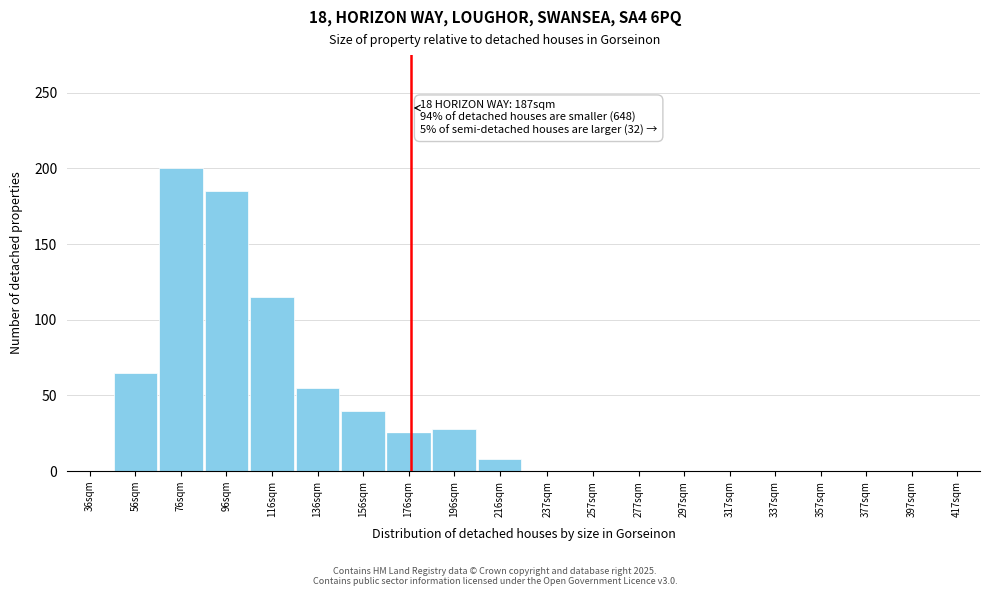

Reading left to right, transcribe all the data shown in this chart.

36sqm=0	56sqm=65	76sqm=200	96sqm=185	116sqm=115	136sqm=55	156sqm=40	176sqm=25	196sqm=28	216sqm=8	237sqm=0	257sqm=0	277sqm=0	297sqm=0	317sqm=0	337sqm=0	357sqm=0	377sqm=0	397sqm=0	417sqm=0